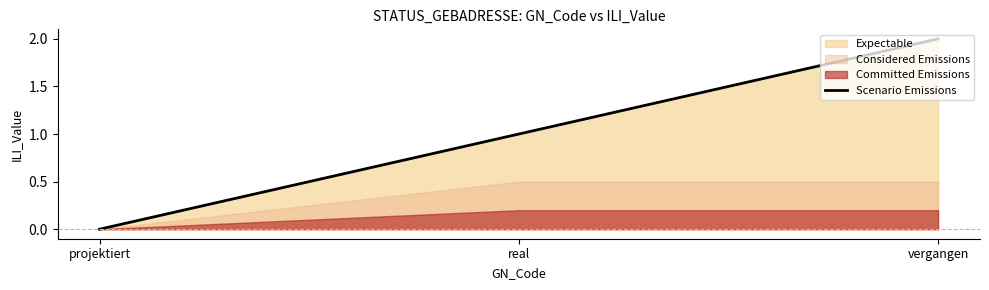

The value at projektiert is -1. True or false?

False